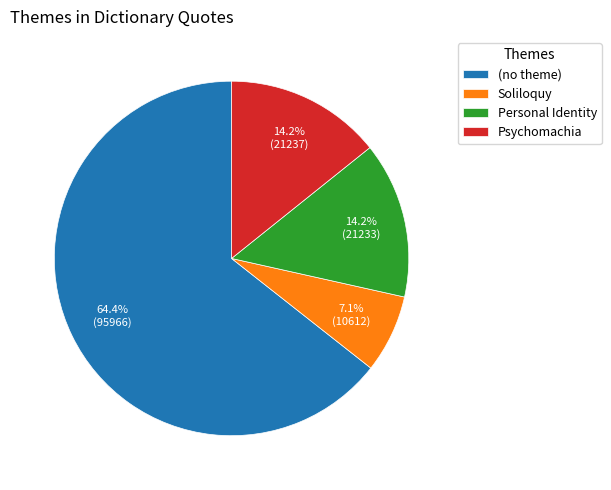

What percentage is the (no theme) slice, to the nearest percent?

64%